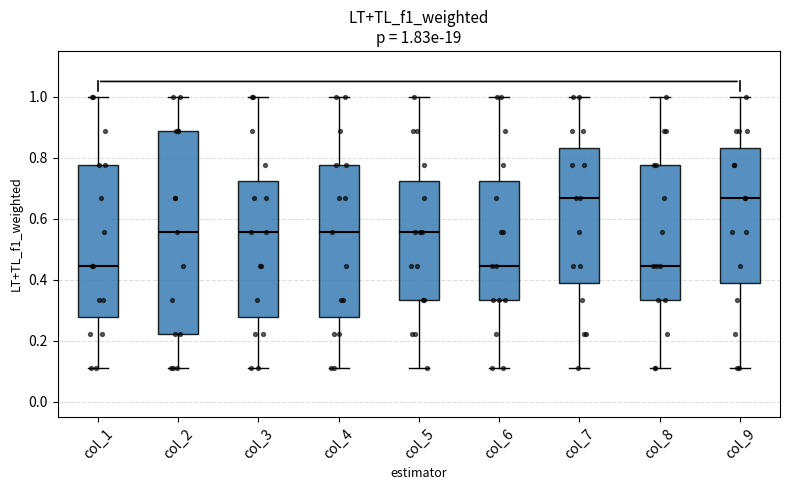

Which box is the tallest, from its lower edge to its upper edge?

col_2